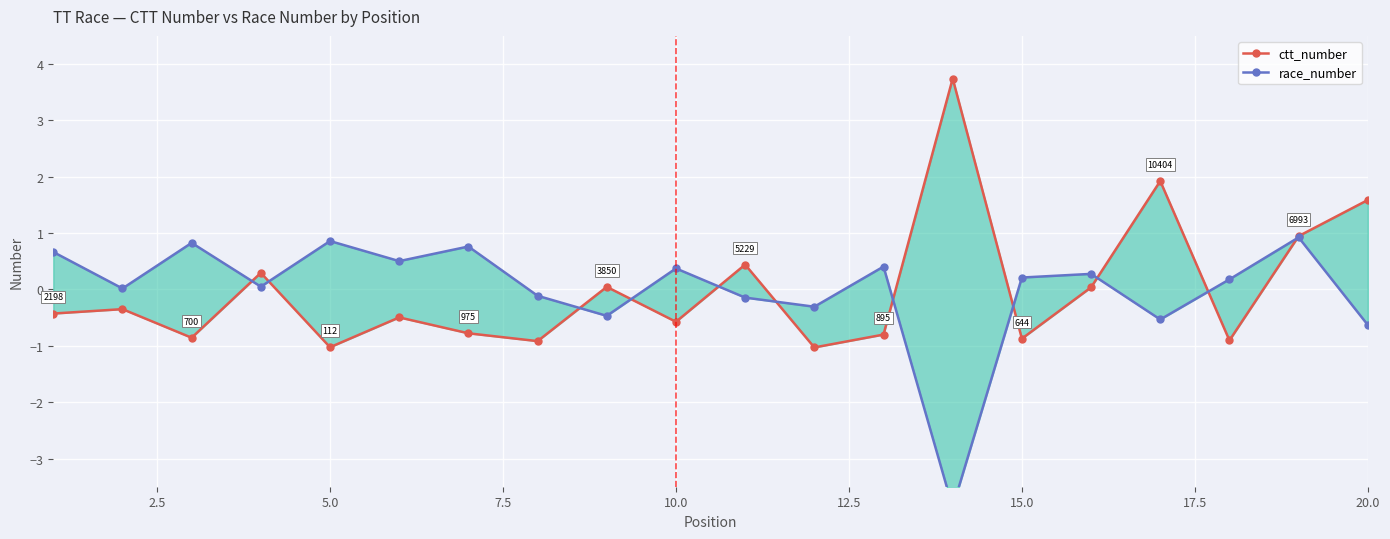

The value of ctt_number at 12 is -1.2. True or false?

False